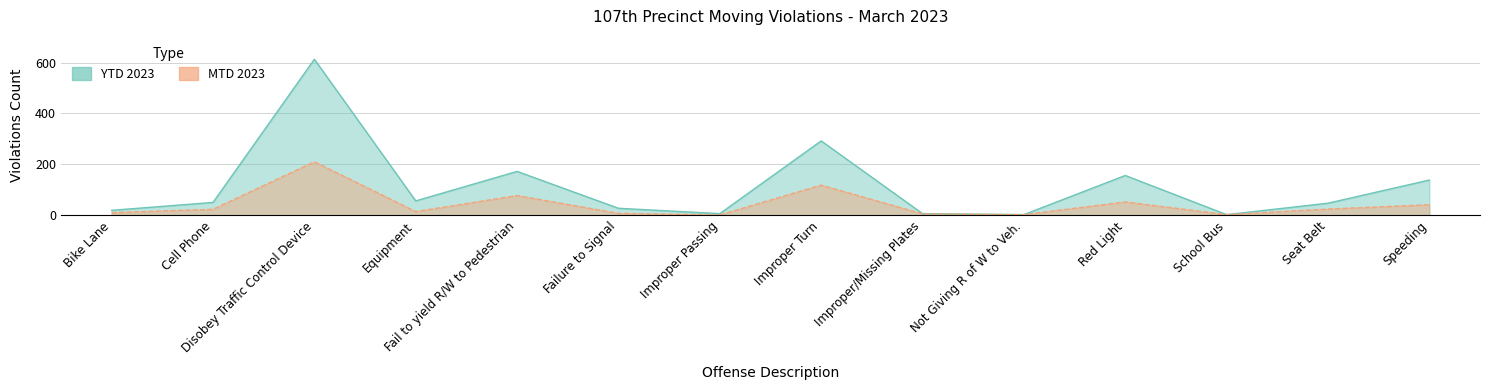

True or false: YTD 2023 and MTD 2023 intersect in this chart.

False